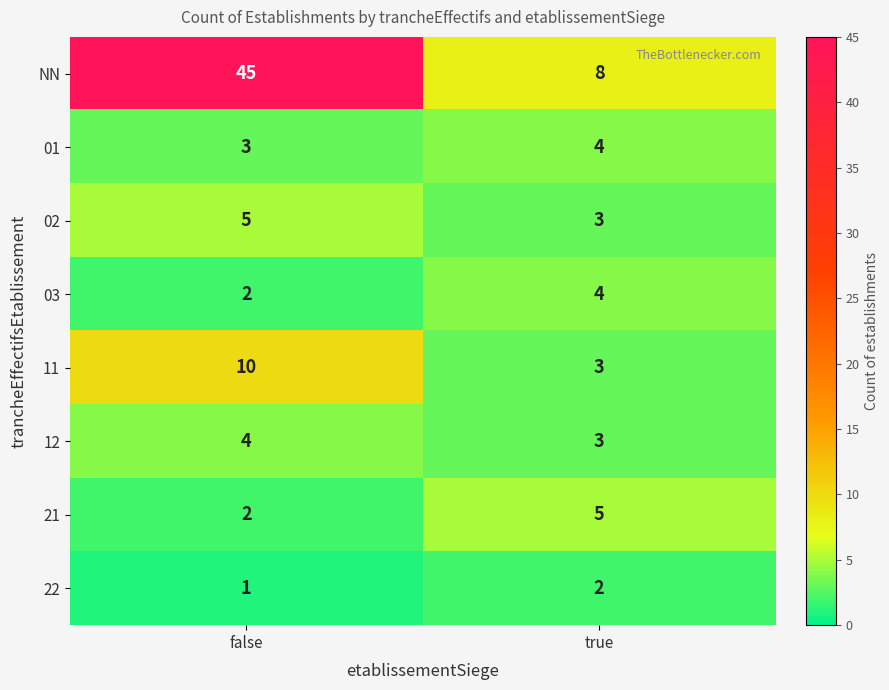

True or false: 03 has a value of 4 at true.

True